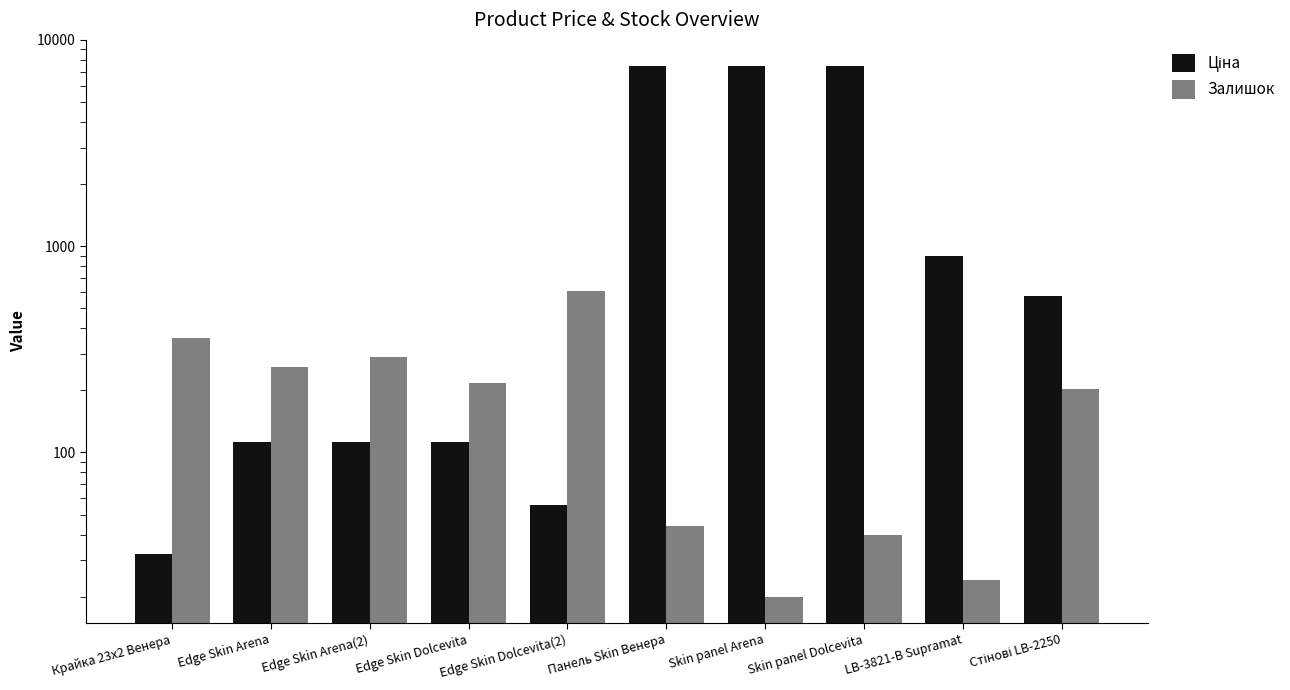

Which series changed the most between Edge Skin Arena(2) and Edge Skin Dolcevita(2)?

Залишок